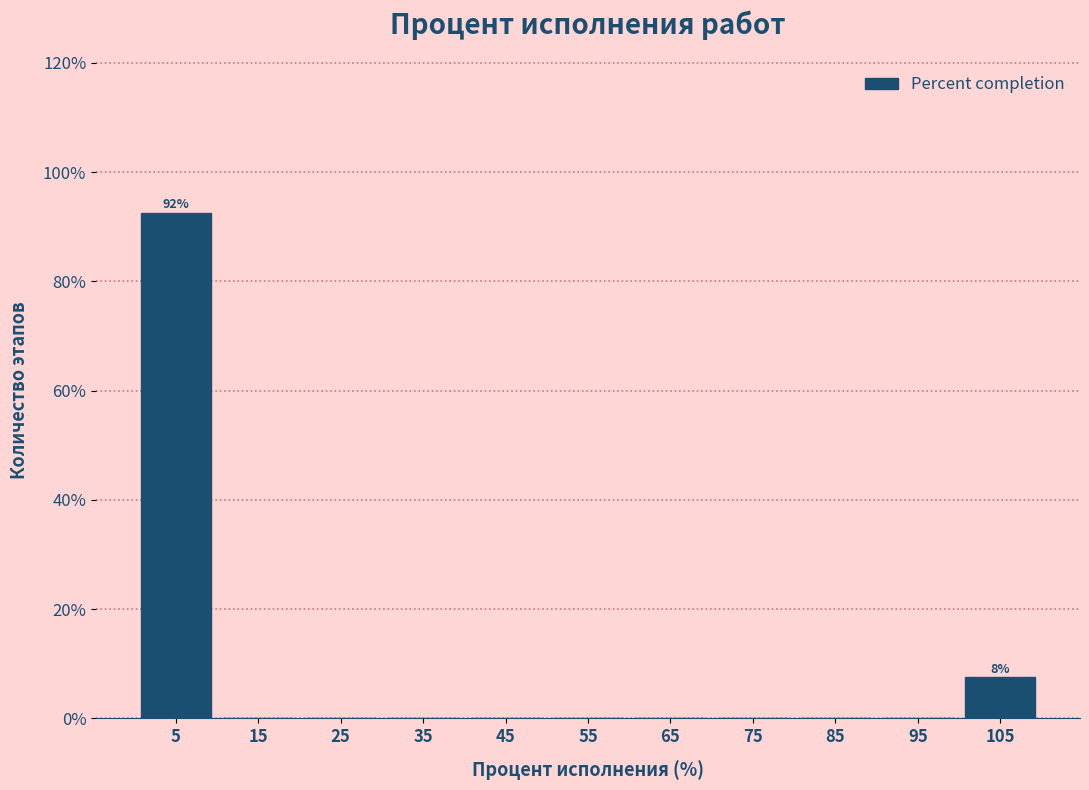

Over which range of the x-axis is the bar tallest?

0 to 10